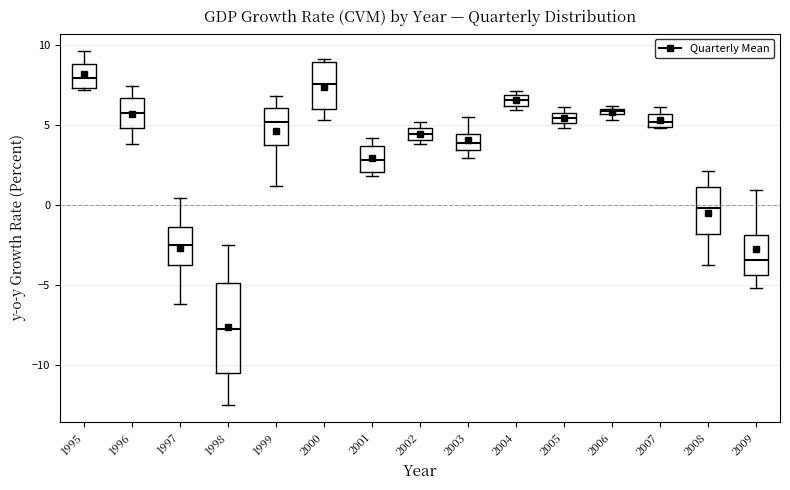

Where is the upper edge of the box at x = 2000 on the y-axis? The values are not printed on the chart, so give them approximately, as read against the axis.

9.0